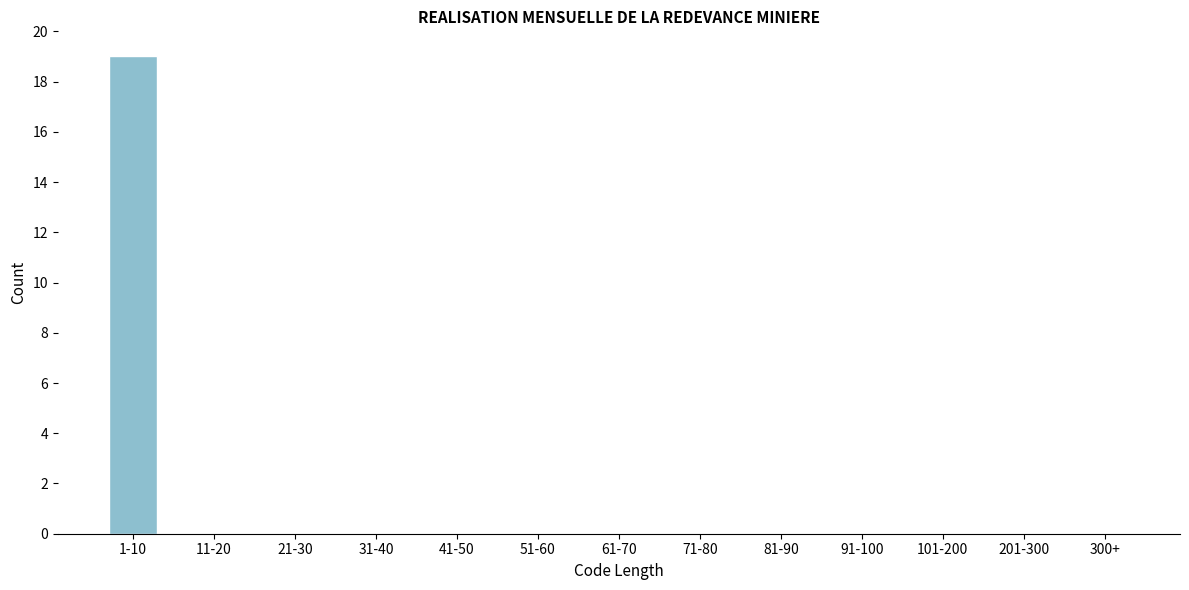

Reading left to right, transcribe all the data shown in this chart.

1-10=19	11-20=0	21-30=0	31-40=0	41-50=0	51-60=0	61-70=0	71-80=0	81-90=0	91-100=0	101-200=0	201-300=0	300+=0